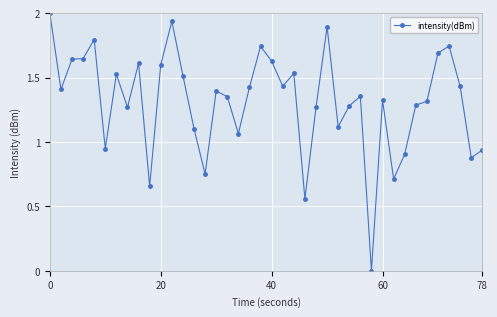

What is the maximum value shown in the chart?

2.0